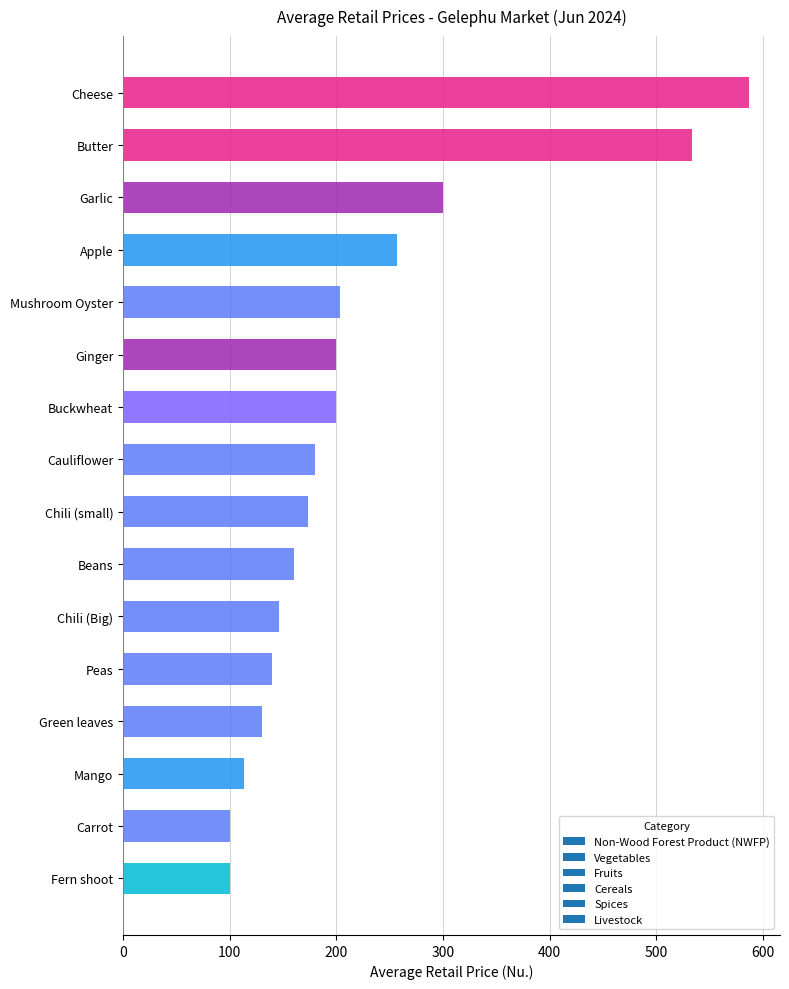

What value does the data have at Beans?

160.0